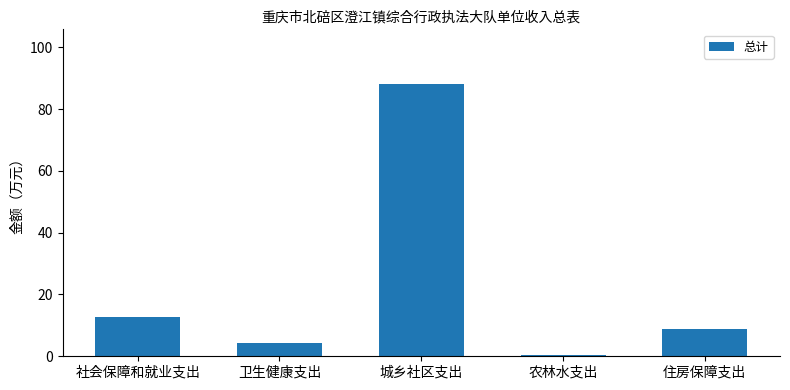

What is the difference between the values at 农林水支出 and 住房保障支出?

8.6